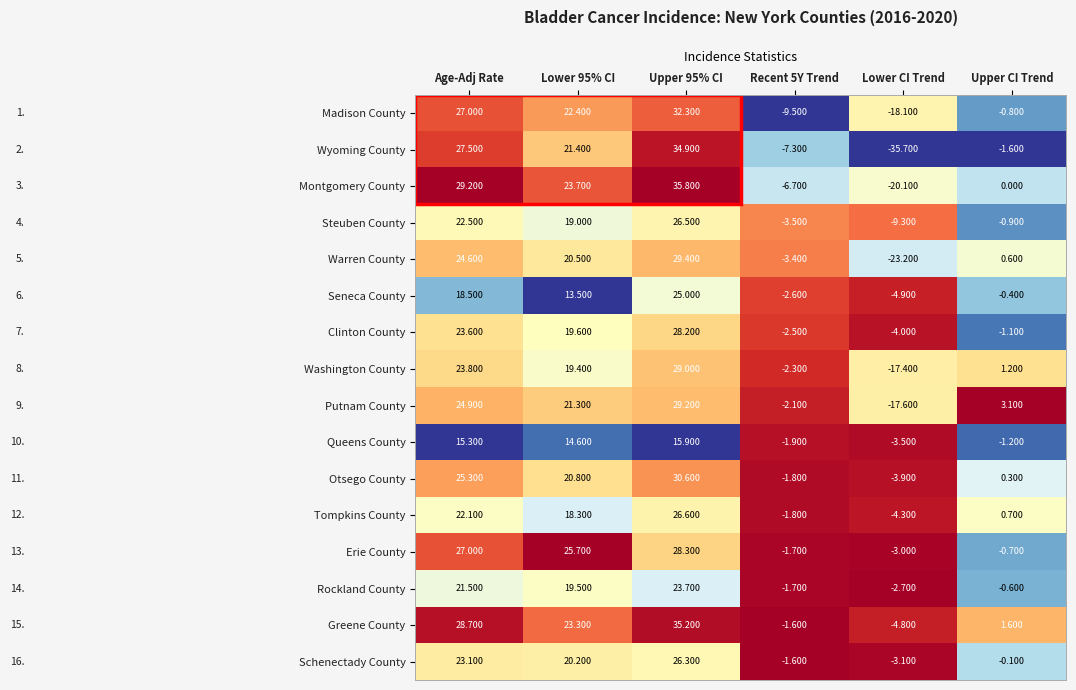

Is the value of Otsego County at Age-Adj Rate greater than the value of Wyoming County at Upper CI Trend?

Yes